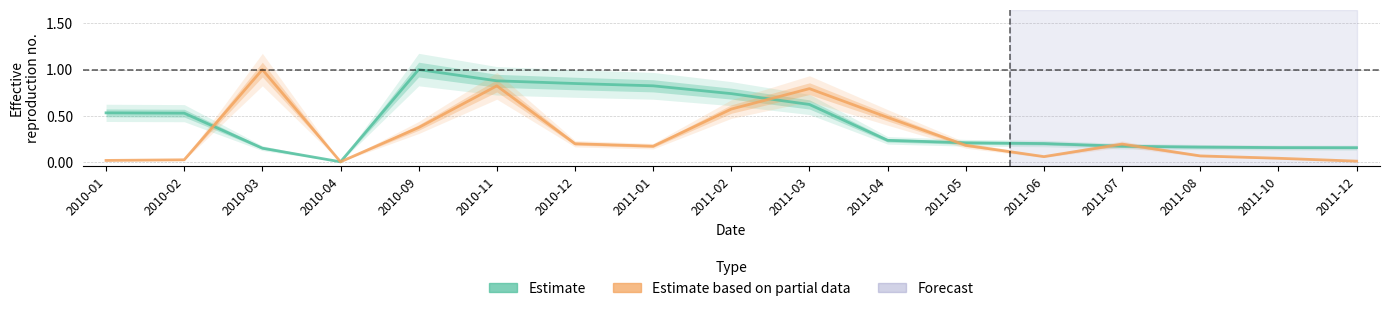

The Investment After Capital Repayment series shows 0.2 at 2011-04. True or false?

True